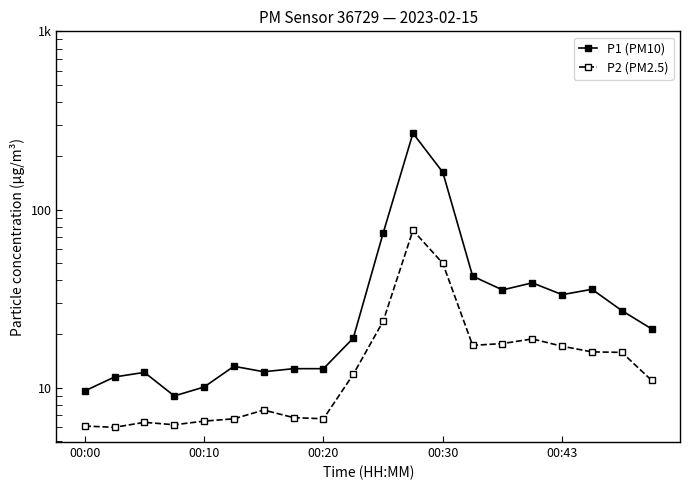

True or false: P1 (PM10) and P2 (PM2.5) intersect in this chart.

False